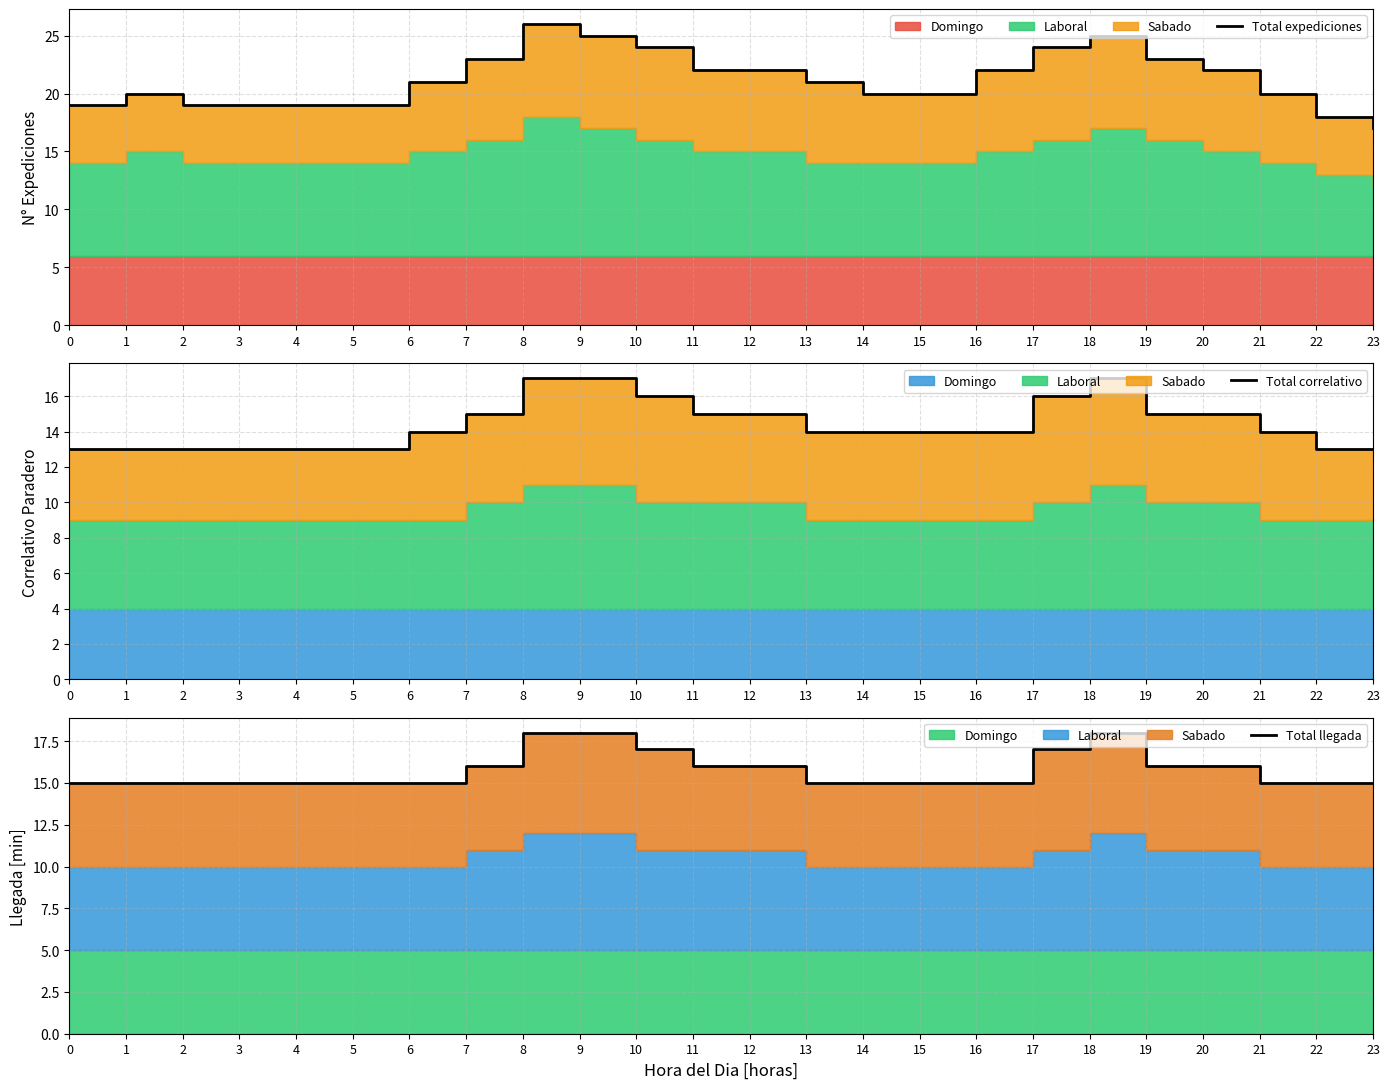

List the series in order of their overall mean, lowest first.

Total correlativo, Total llegada, Total expediciones